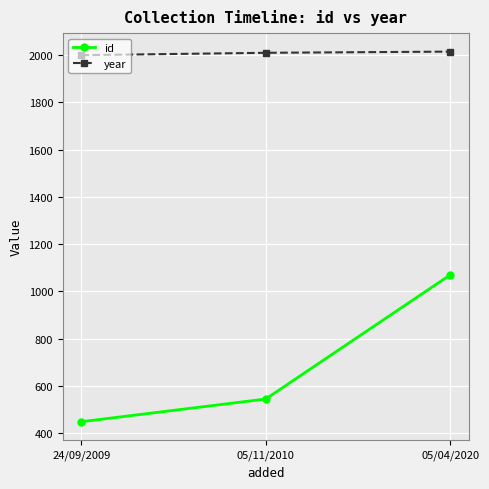

How many lines are shown in the chart?

2